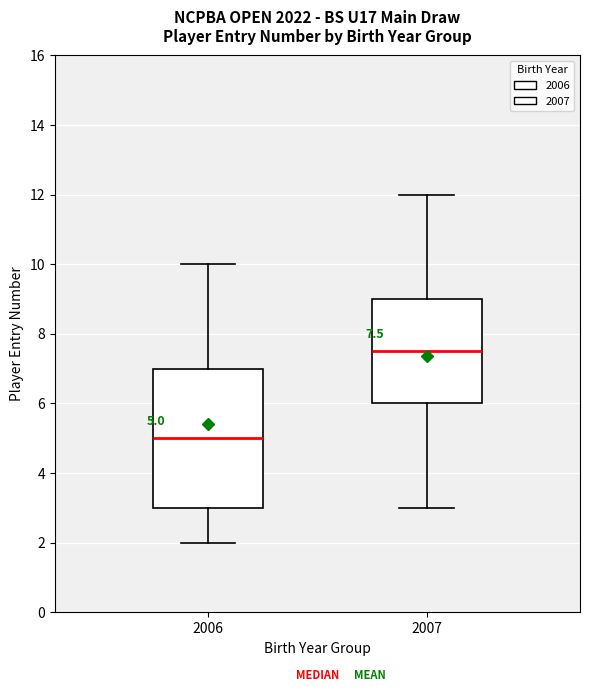

Which box has the lowest median line?

2006